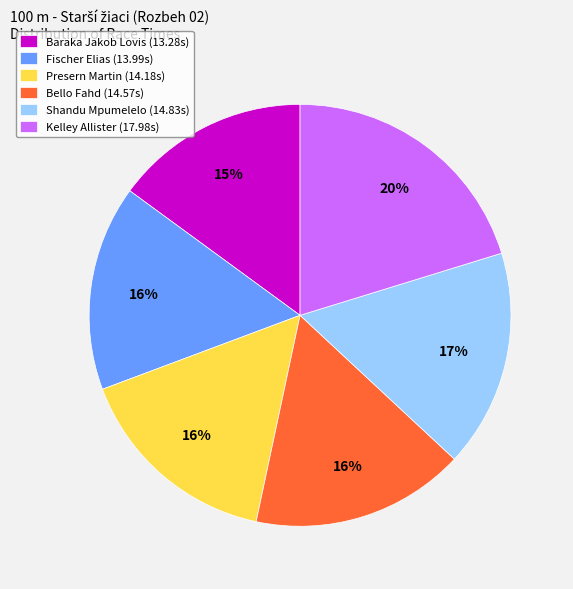

The Shandu Mpumelelo slice represents 29% of the pie. True or false?

False